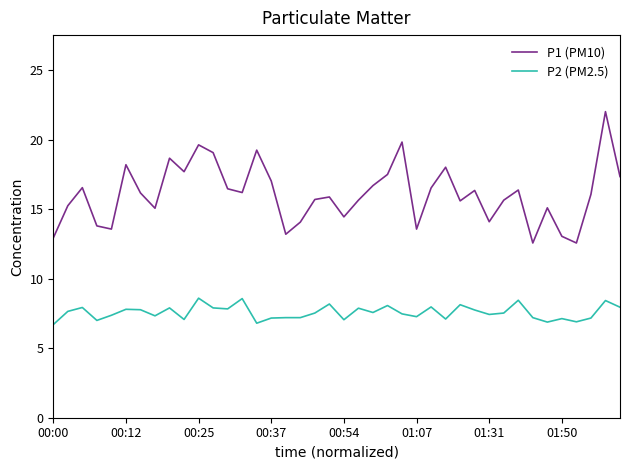

What are all the series names shown in the legend?

P1 (PM10), P2 (PM2.5)